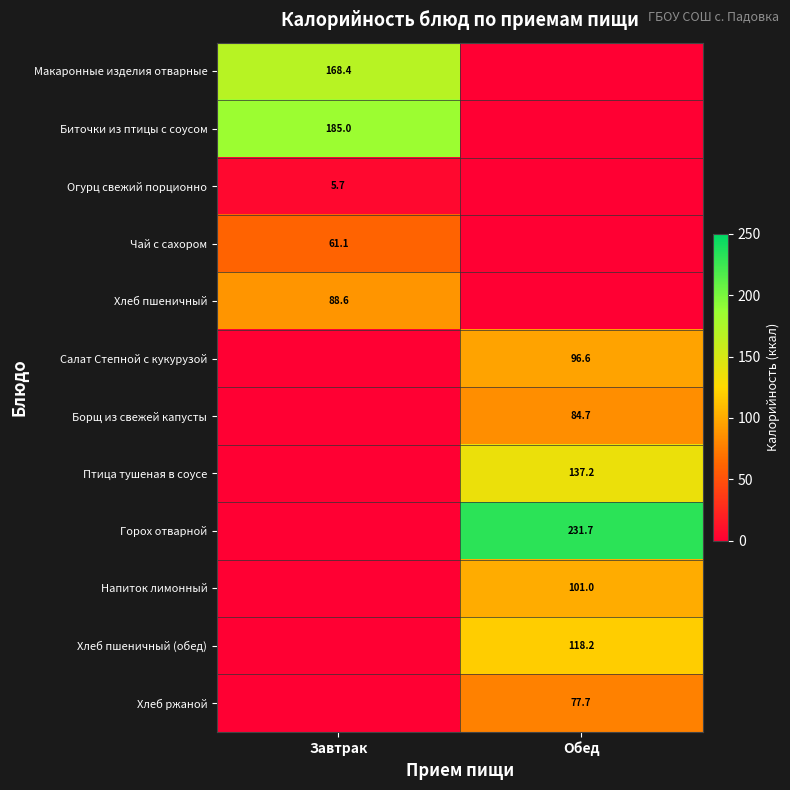

How many distinct data groups are displayed?

12